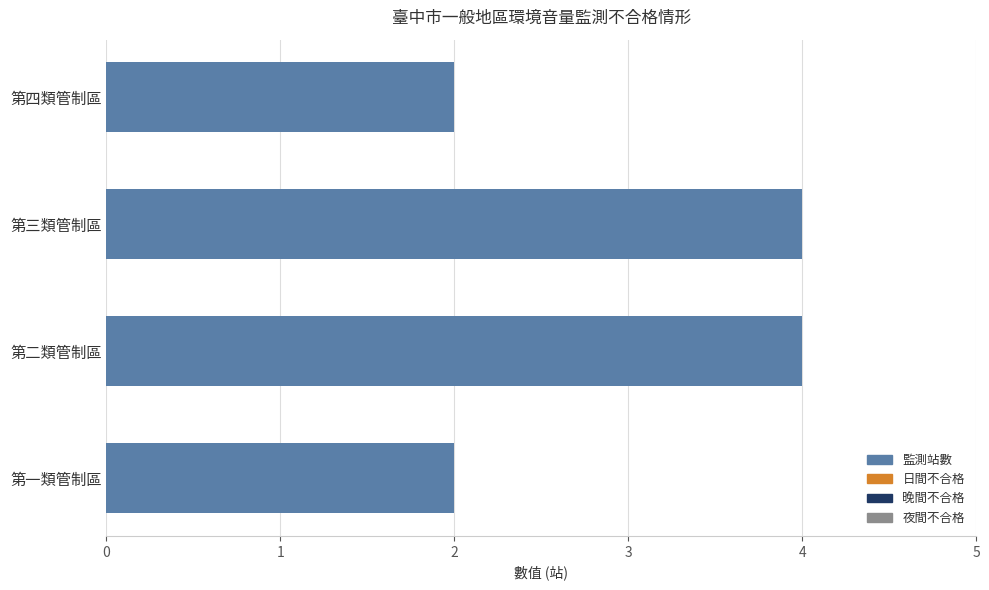

Between 第一類管制區 and 第二類管制區, which is larger?

第二類管制區